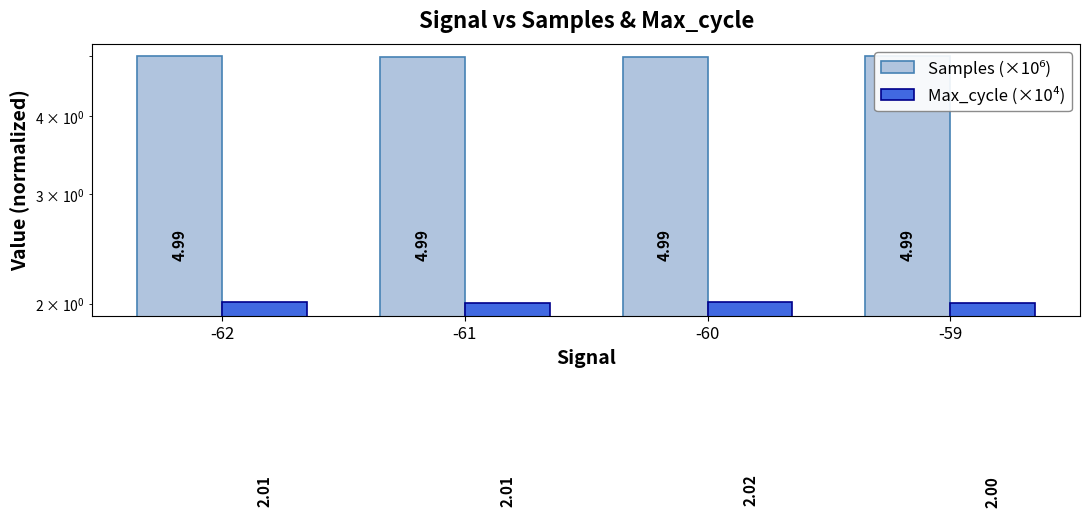

Does the chart contain any negative values?

No